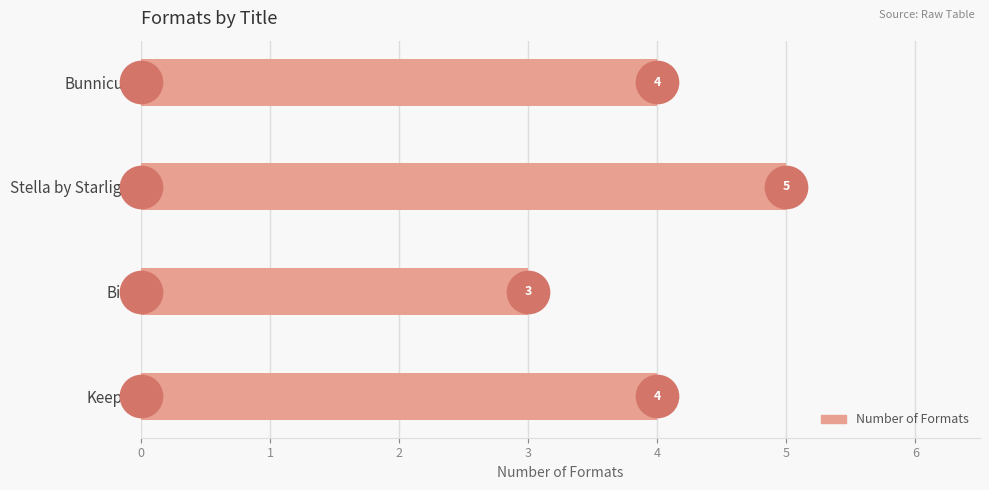

What is the ratio of the value at Bird to the value at Bunnicula?

0.8